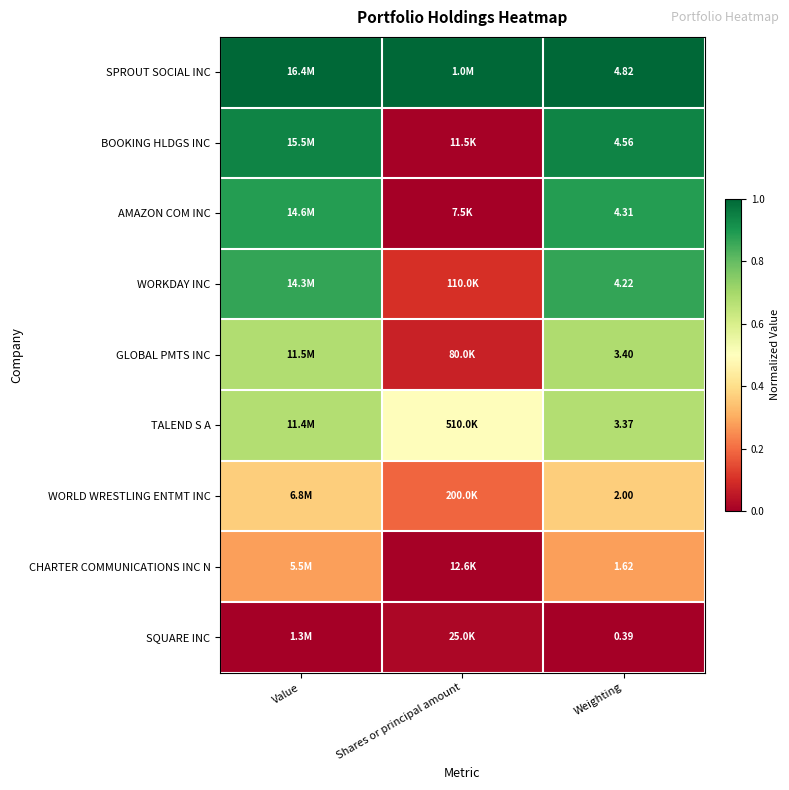

At Weighting, list the series in order from largest to smallest.

SPROUT SOCIAL INC, BOOKING HLDGS INC, AMAZON COM INC, WORKDAY INC, GLOBAL PMTS INC, TALEND S A, WORLD WRESTLING ENTMT INC, CHARTER COMMUNICATIONS INC N, SQUARE INC